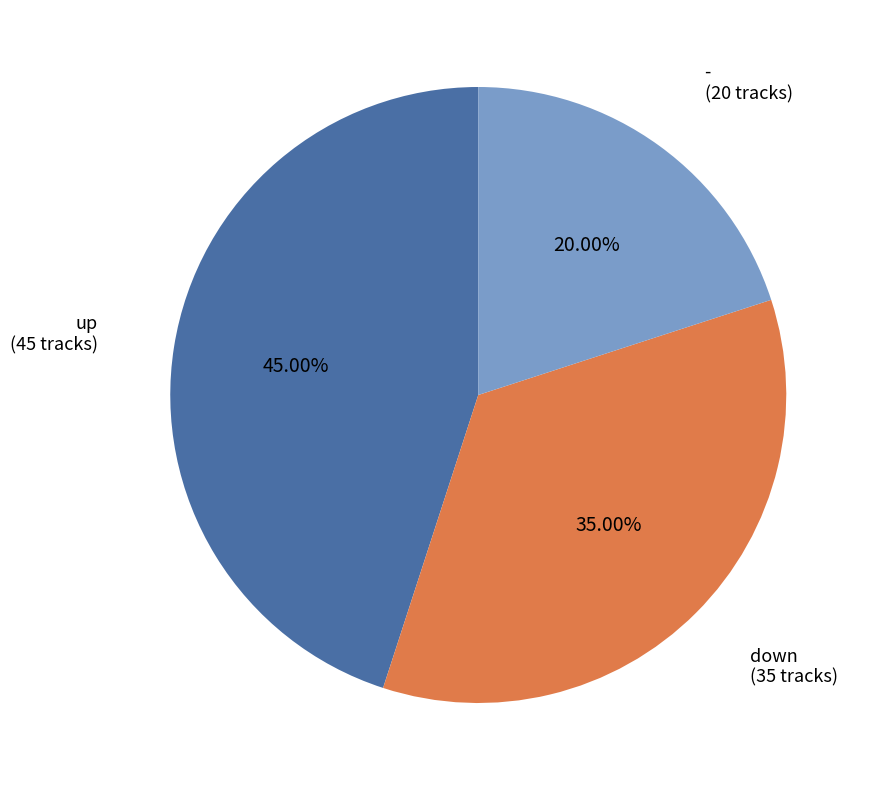

To the nearest percent, what is the difference between the down and up slice percentages?

10%